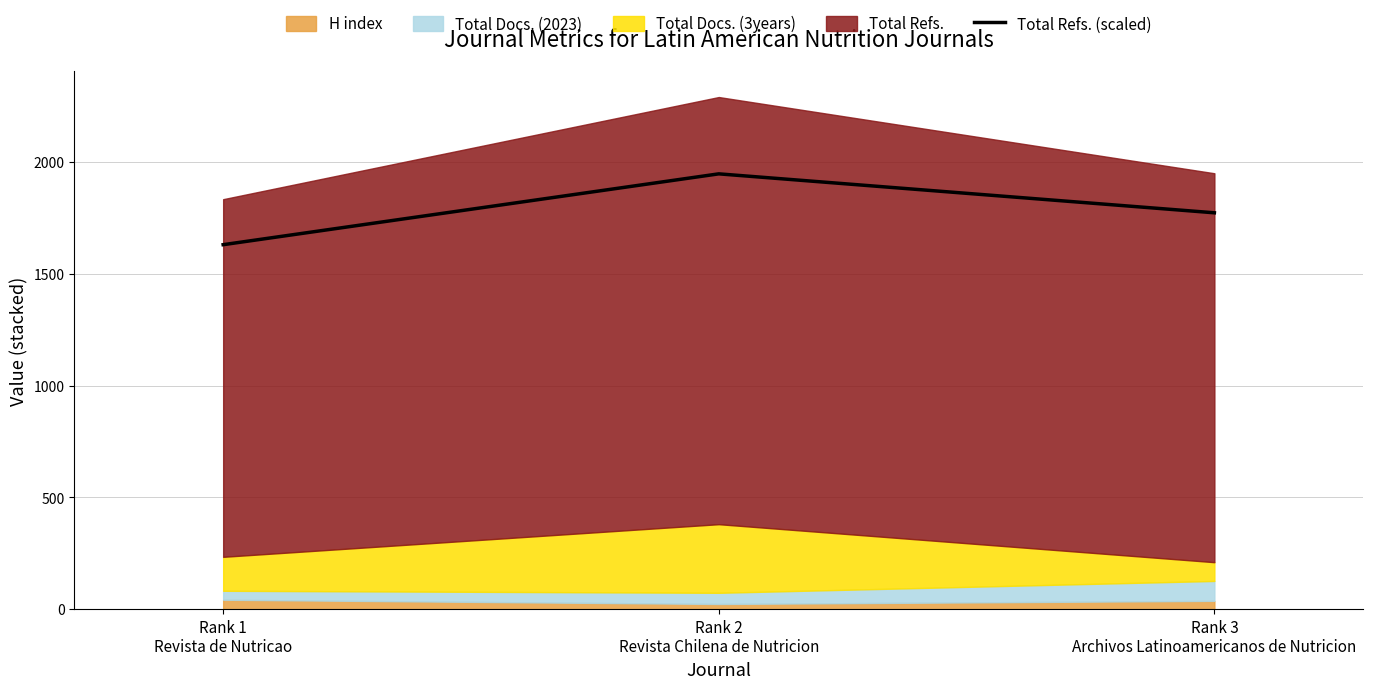

List the labels in order of value, smallest first.

Rank 1
Revista de Nutricao, Rank 3
Archivos Latinoamericanos de Nutricion, Rank 2
Revista Chilena de Nutricion